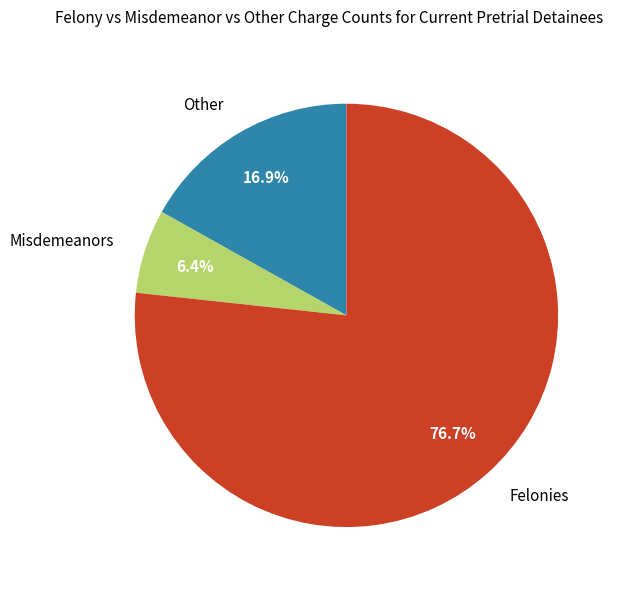

Which slice is the largest?

Felonies